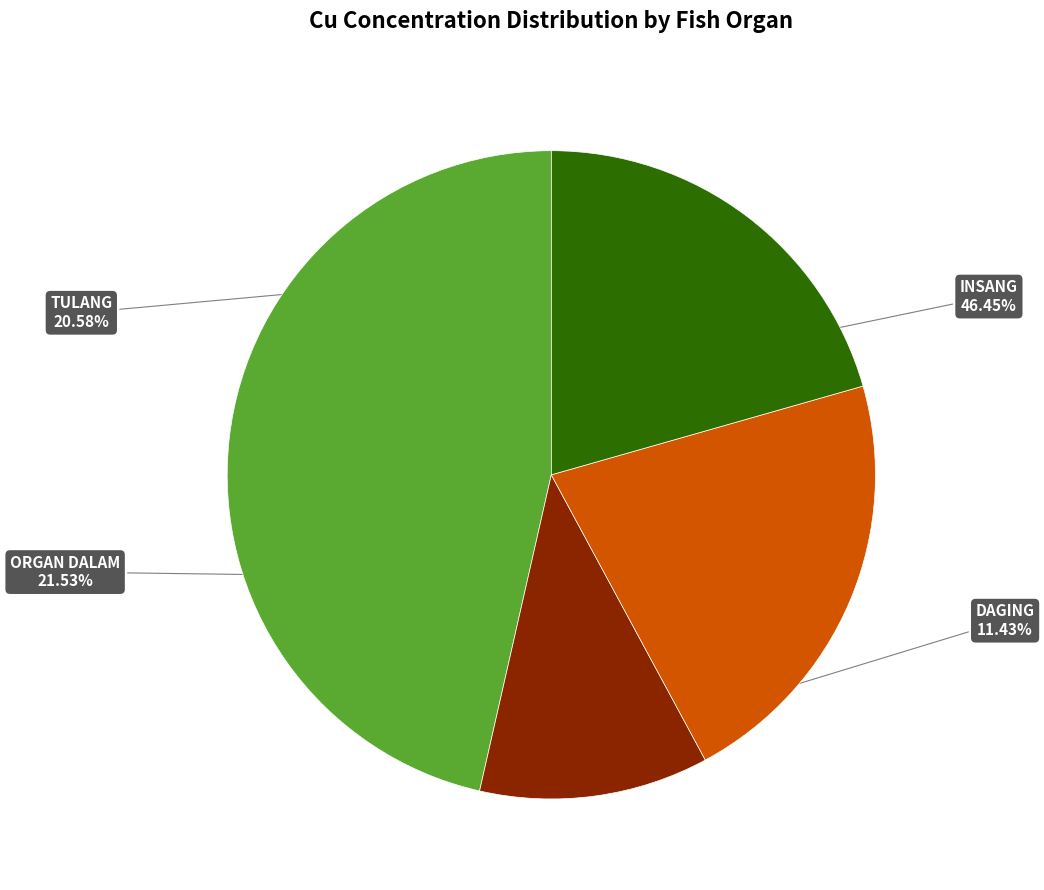

Does any single category account for the majority?

No